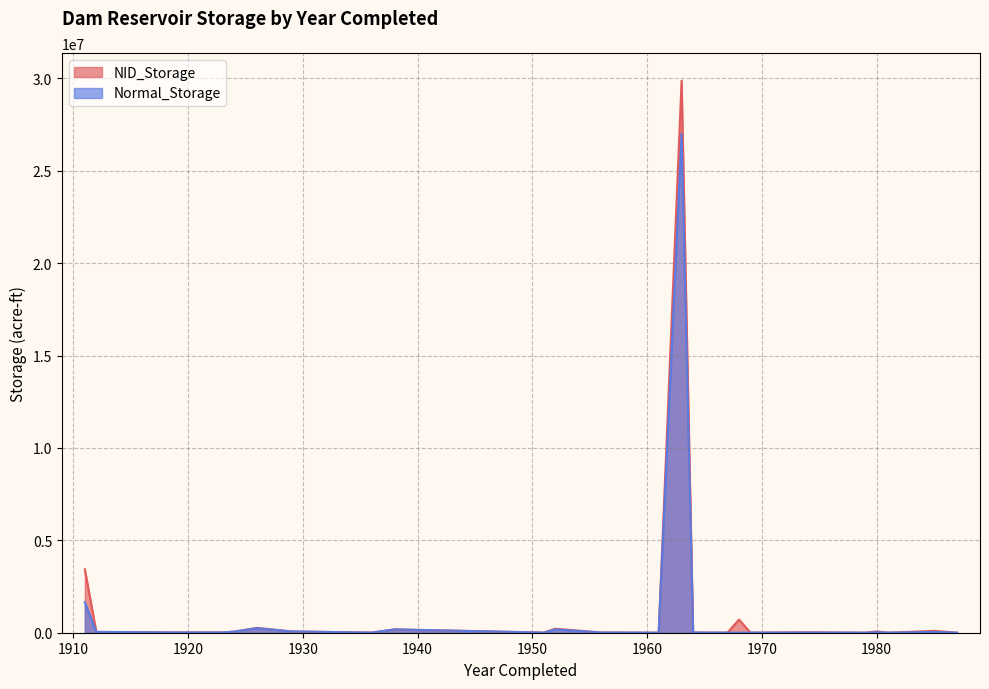

What is the maximum value shown in the chart?

29875000.0